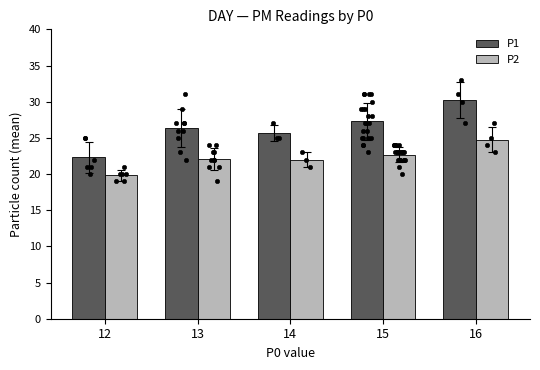

What is the total value across all series at 13?

48.4